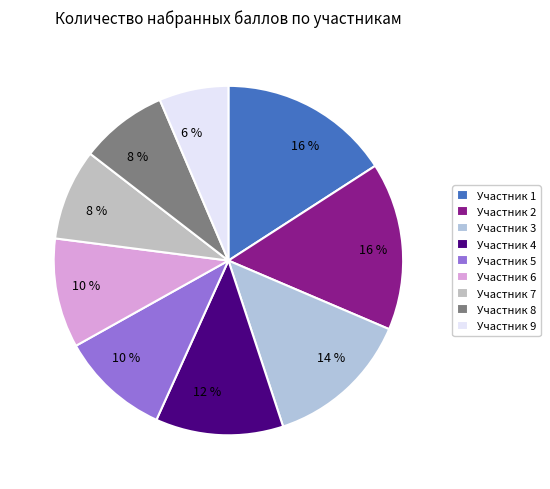

How many slices are in this pie chart?

9